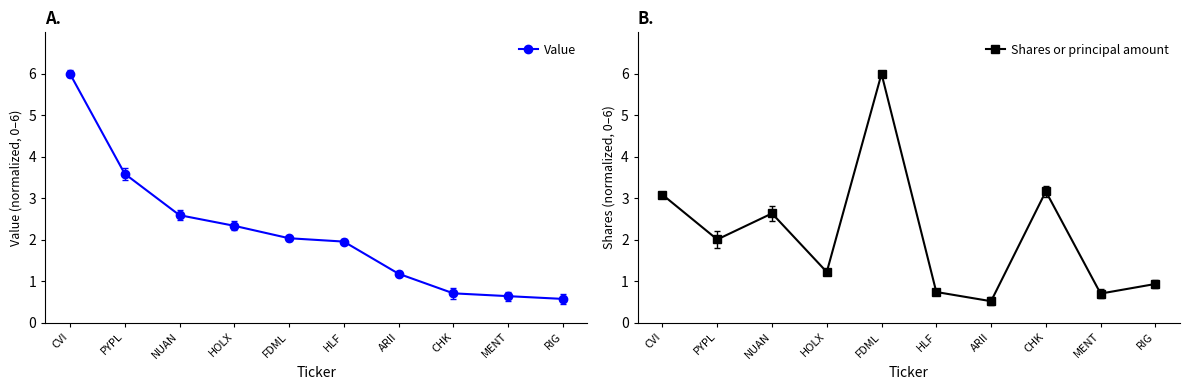

At which category is the sum across all series the highest?

CVI